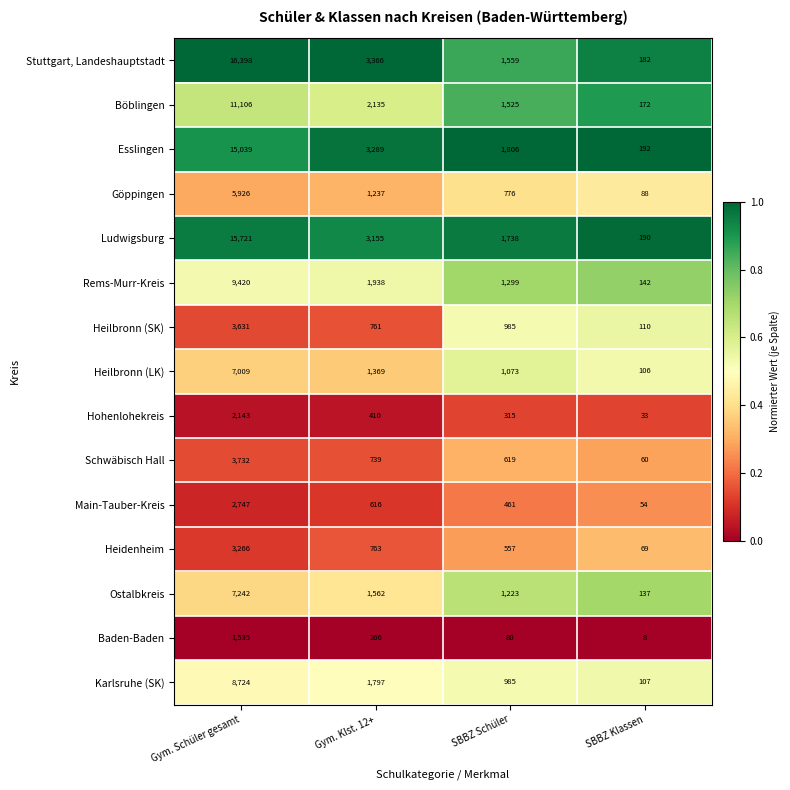

What is the total value across all series at Gym. Schüler gesamt?

113639